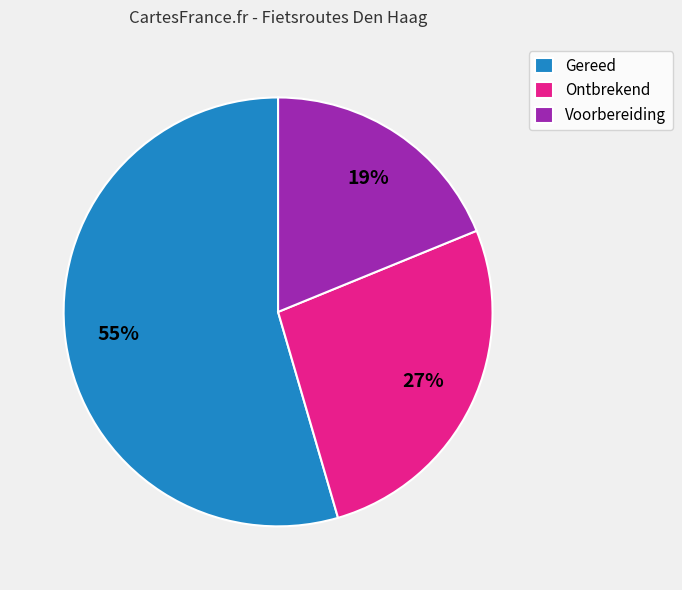

To the nearest percent, what is the difference between the Ontbrekend and Voorbereiding slice percentages?

8%